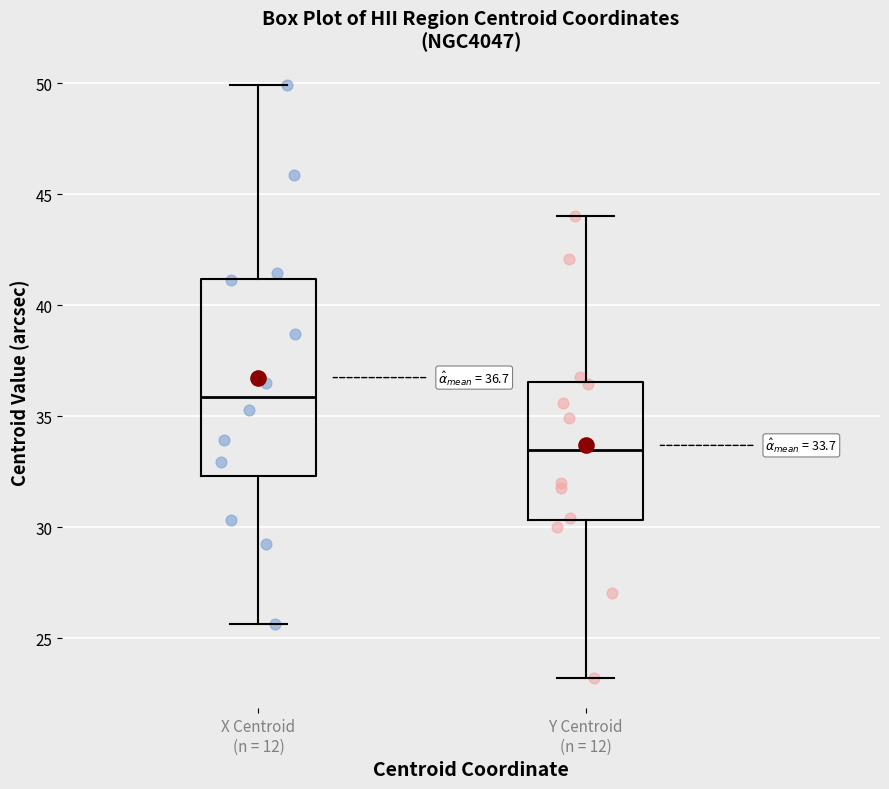

Which box is the tallest, from its lower edge to its upper edge?

X Centroid (n = 12)